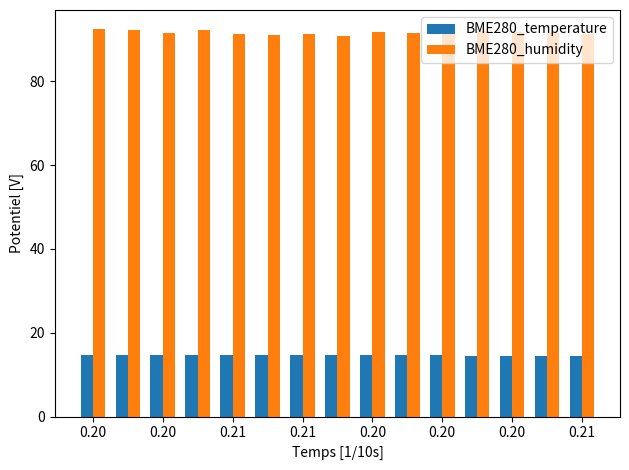

What is the minimum value for BME280_humidity?

90.8